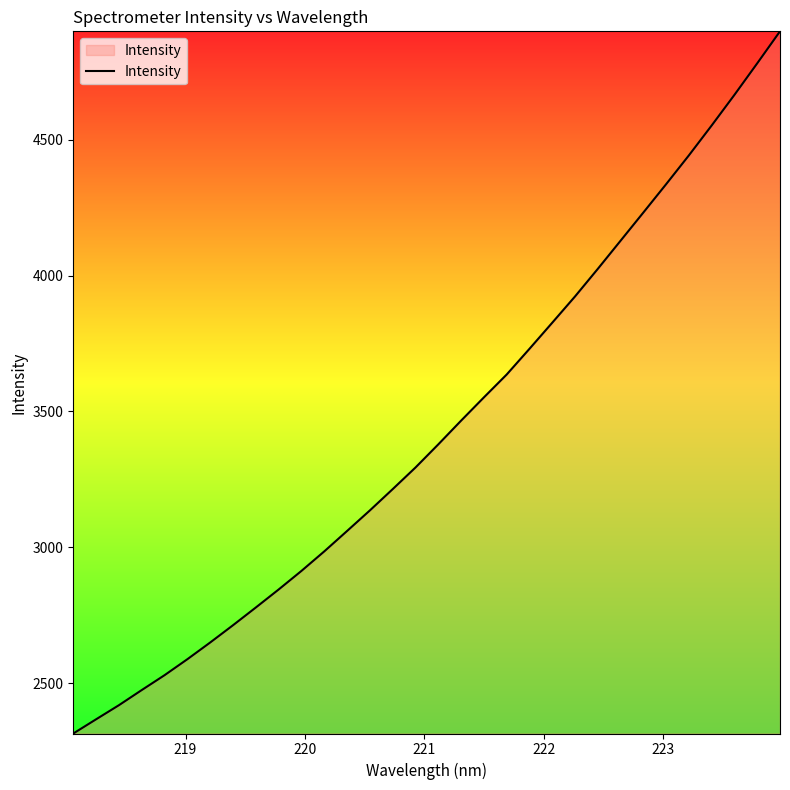

What is the difference between the maximum and minimum values?

2584.0